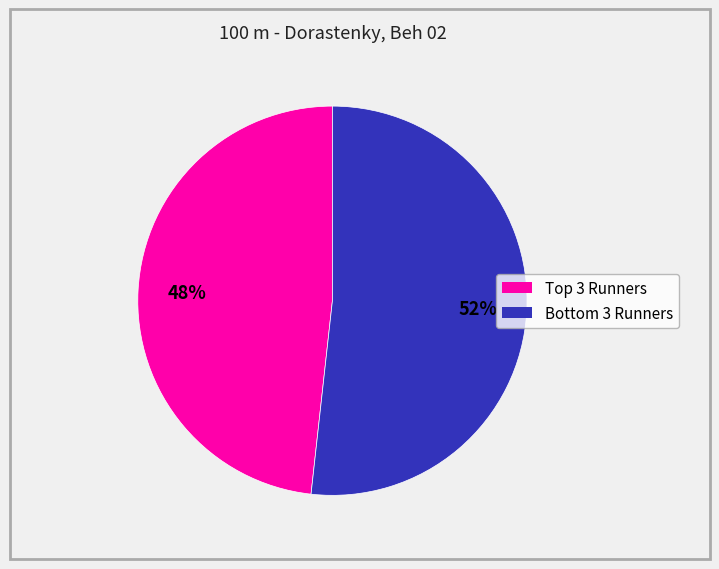

To the nearest percent, what is the average slice percentage?

50%